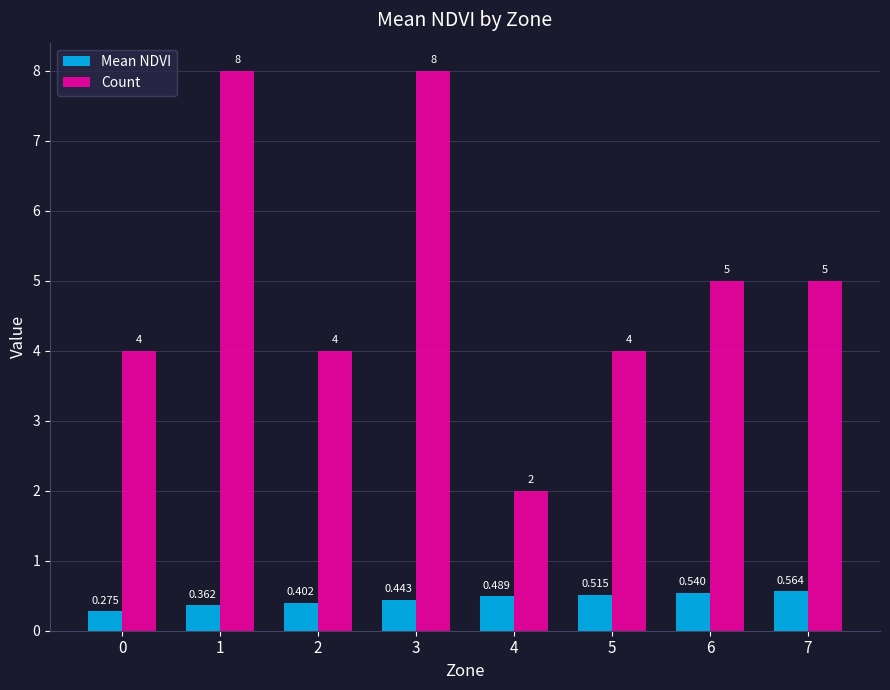

The value of Count at 7 is 8.5. True or false?

False